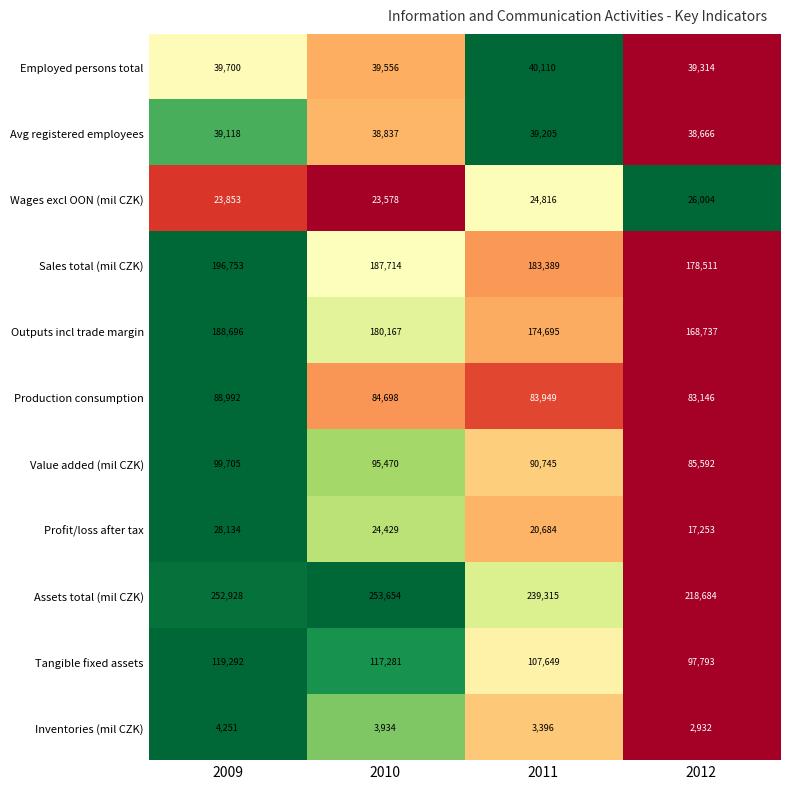

Rank the series by their maximum value, from lowest to highest.

Inventories (mil CZK), Wages excl OON (mil CZK), Profit/loss after tax, Avg registered employees, Employed persons total, Production consumption, Value added (mil CZK), Tangible fixed assets, Outputs incl trade margin, Sales total (mil CZK), Assets total (mil CZK)